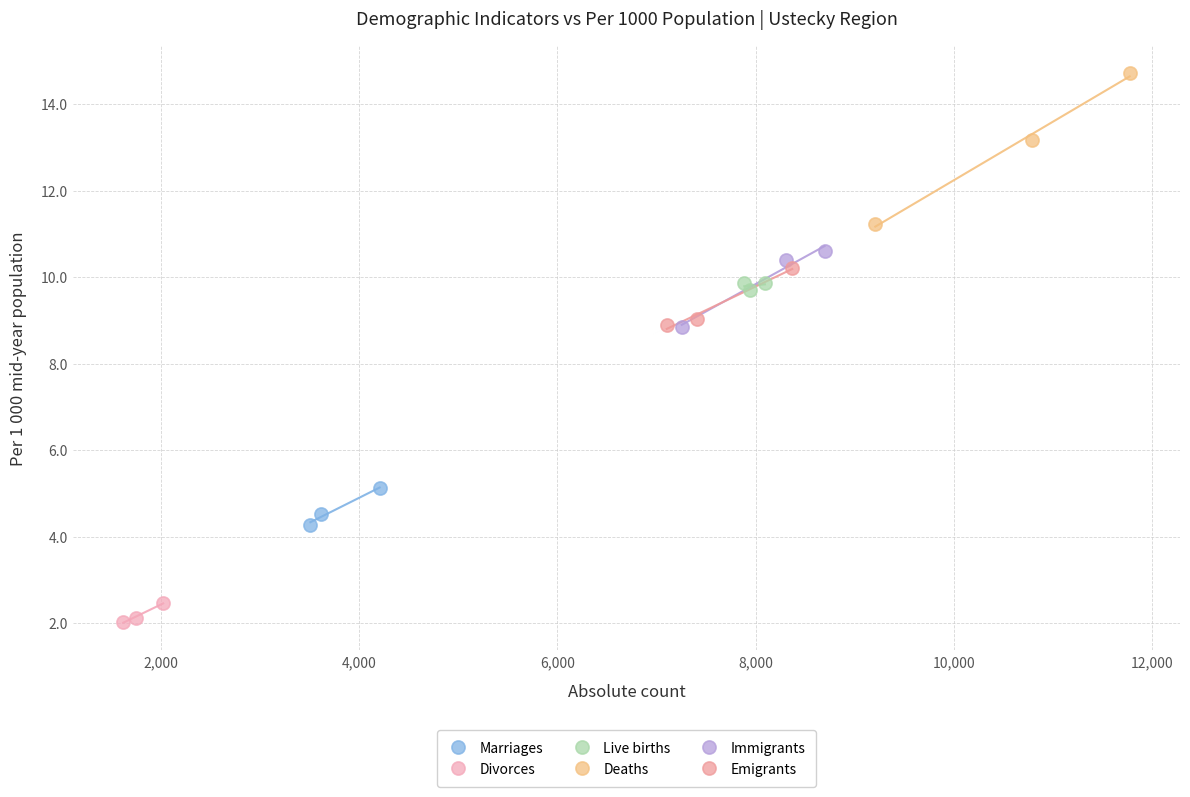

Which series contains the highest Y value?

Deaths